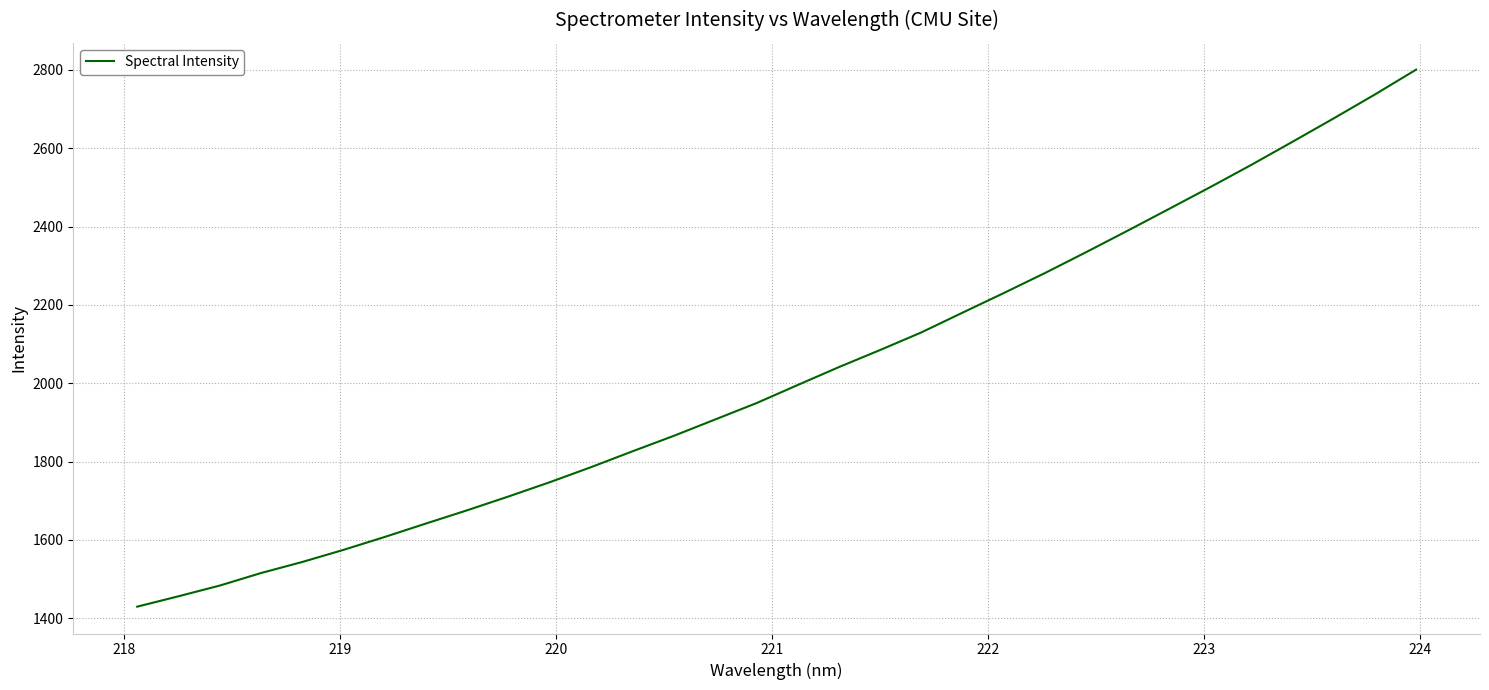

What is the smallest value displayed?

1429.8